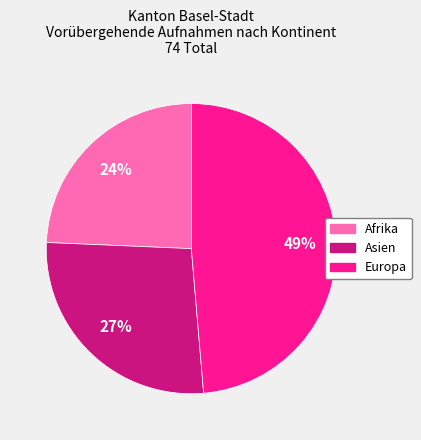

Do Asien and Europa together represent more than half of the pie?

Yes